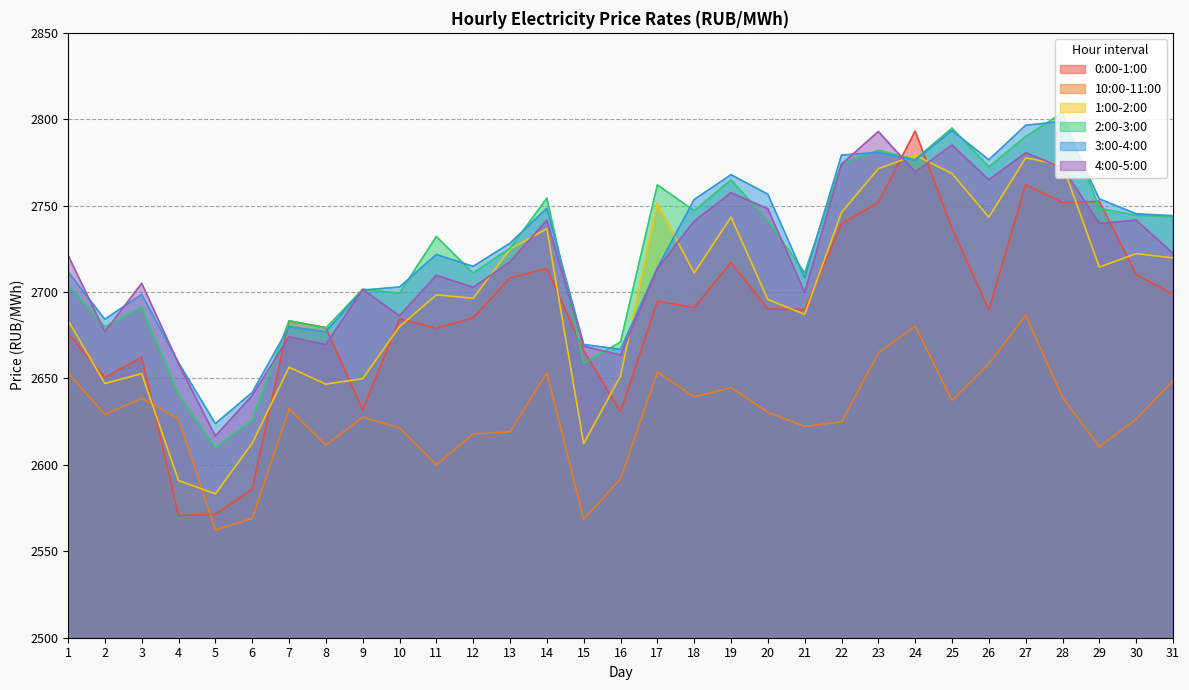

Count the number of categories in the chart.

31